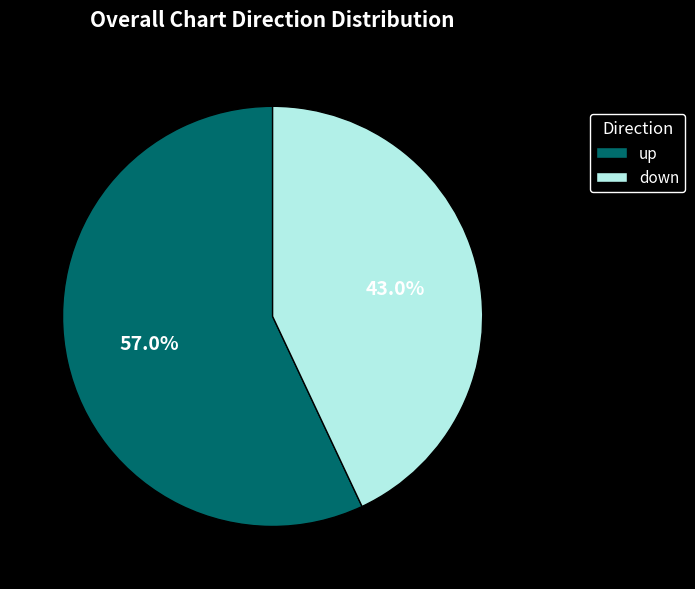

How many segments does this pie chart have?

2